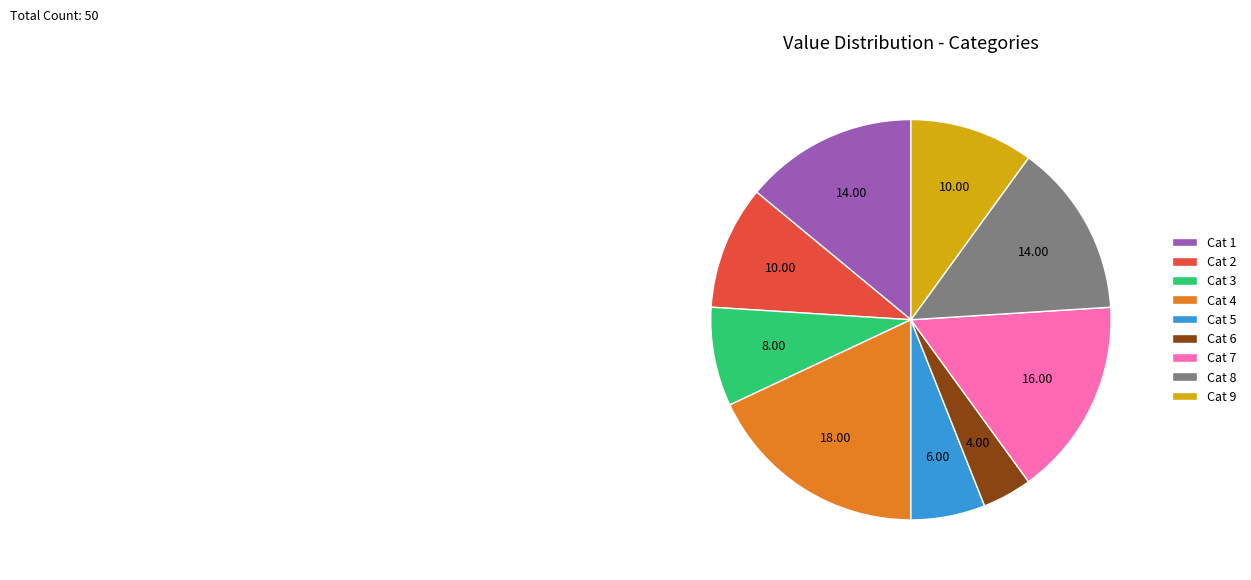

Is the sum of Cat 7 and Cat 5 greater than half?

No